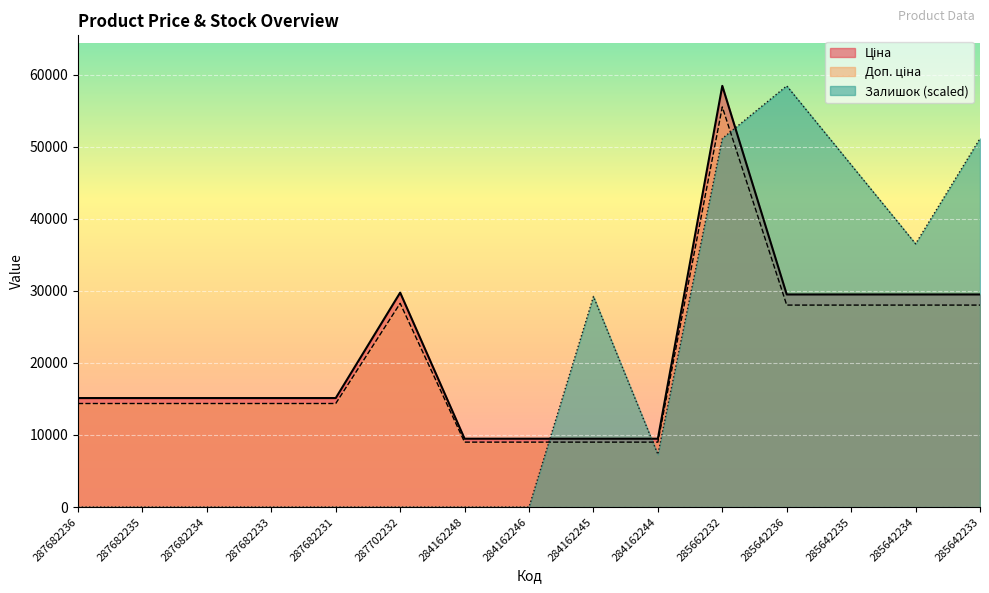

What is the maximum value for Залишок?

58426.5